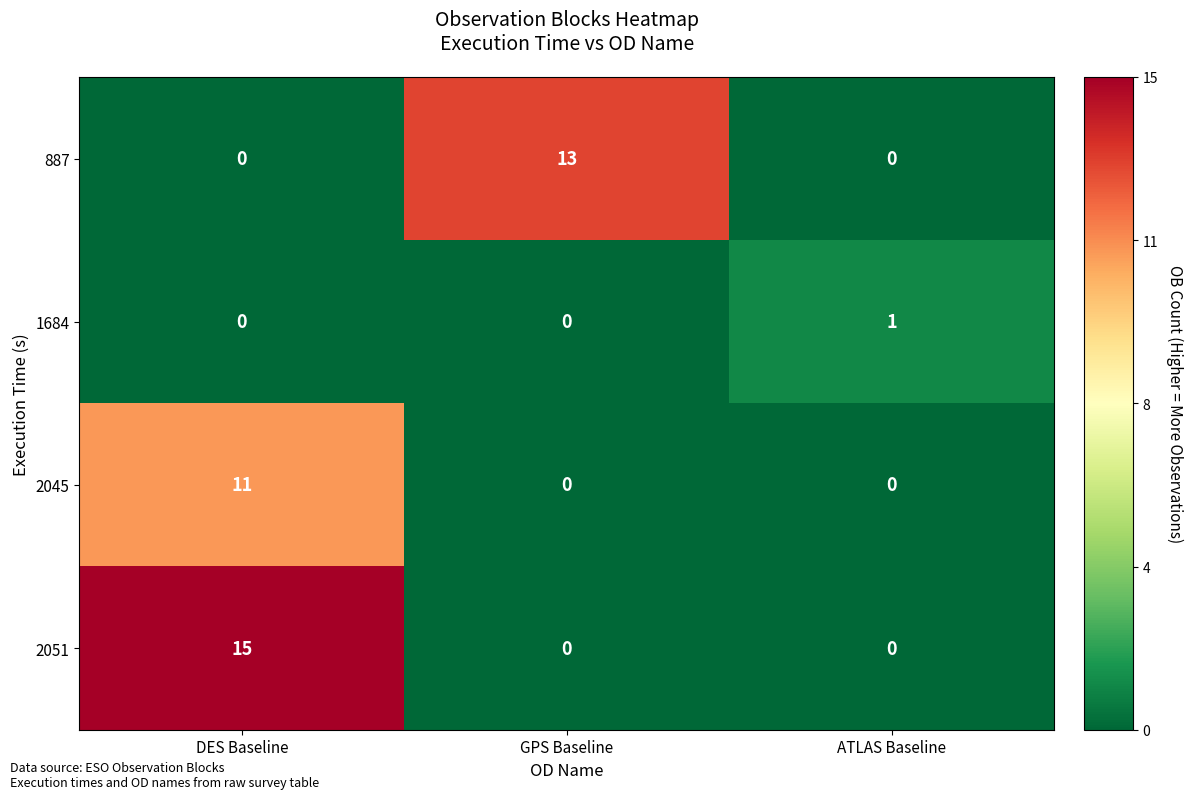

Between GPS Baseline and ATLAS Baseline, which series saw the biggest shift?

887